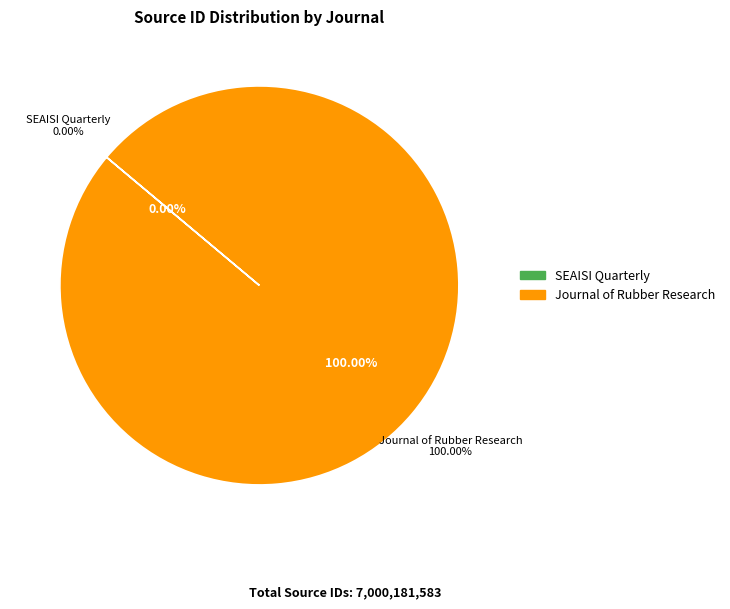

Which slice represents more than half of the pie?

Journal of Rubber Research